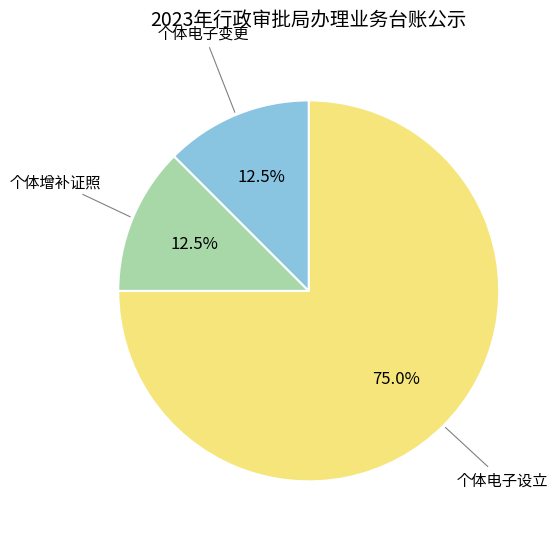

Is there any slice that represents more than half of the pie?

Yes